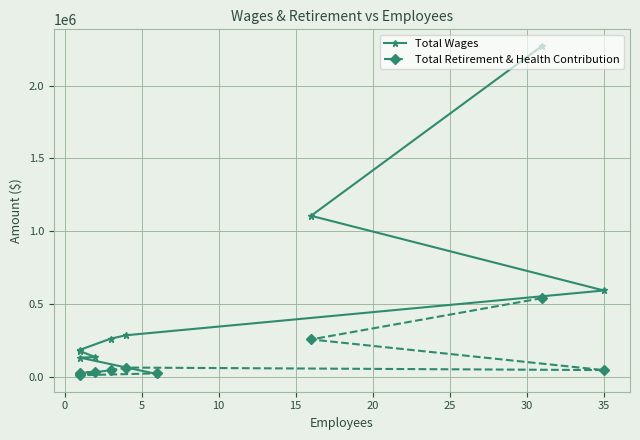

What is the average value of the Total Retirement & Health Contribution series?

107708